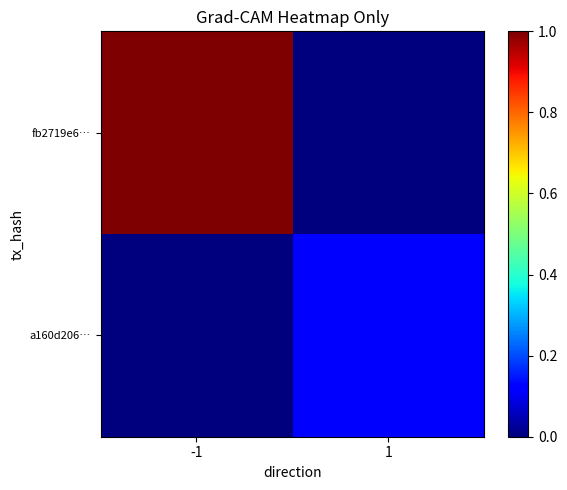

How many data points does each series have?

2